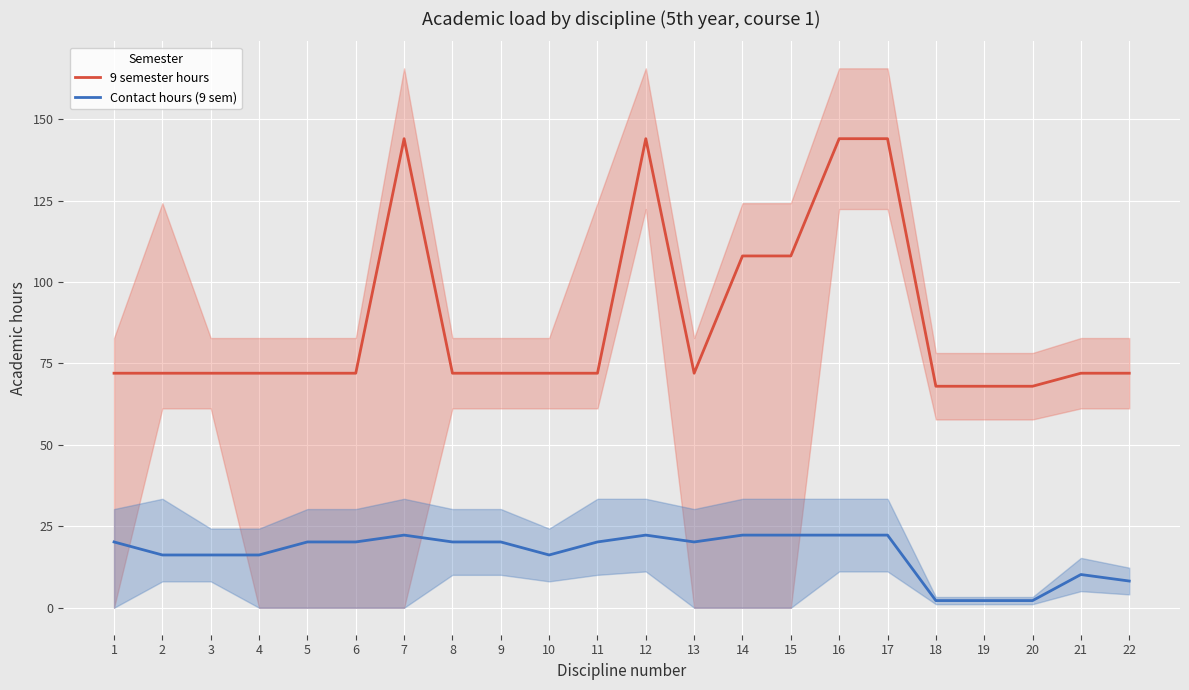

Which series has the largest total across all categories?

9 semester hours